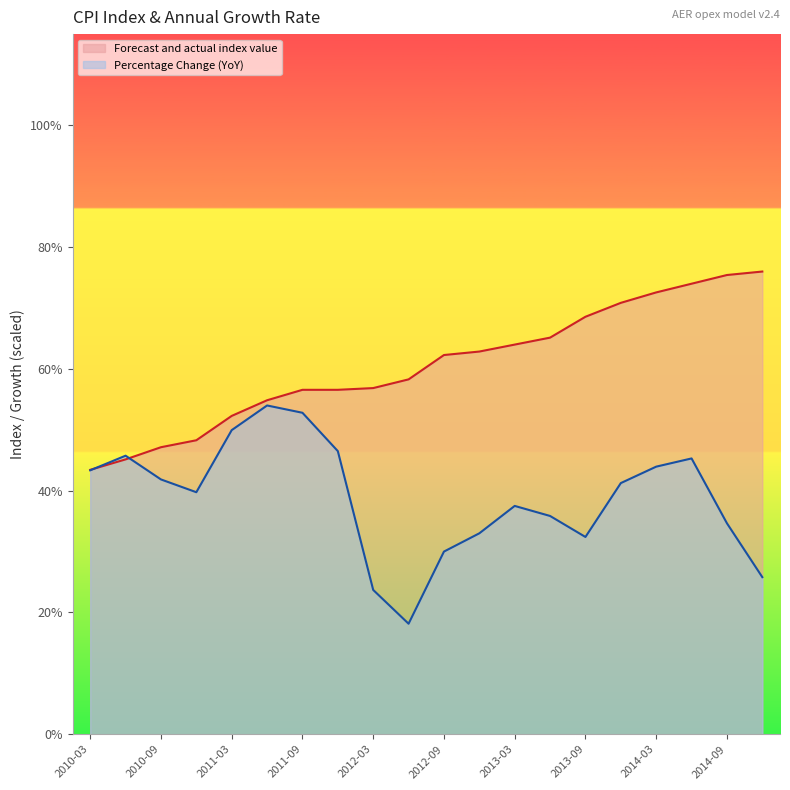

The value of Forecast and actual index value at 2011-03 is 52.3. True or false?

True